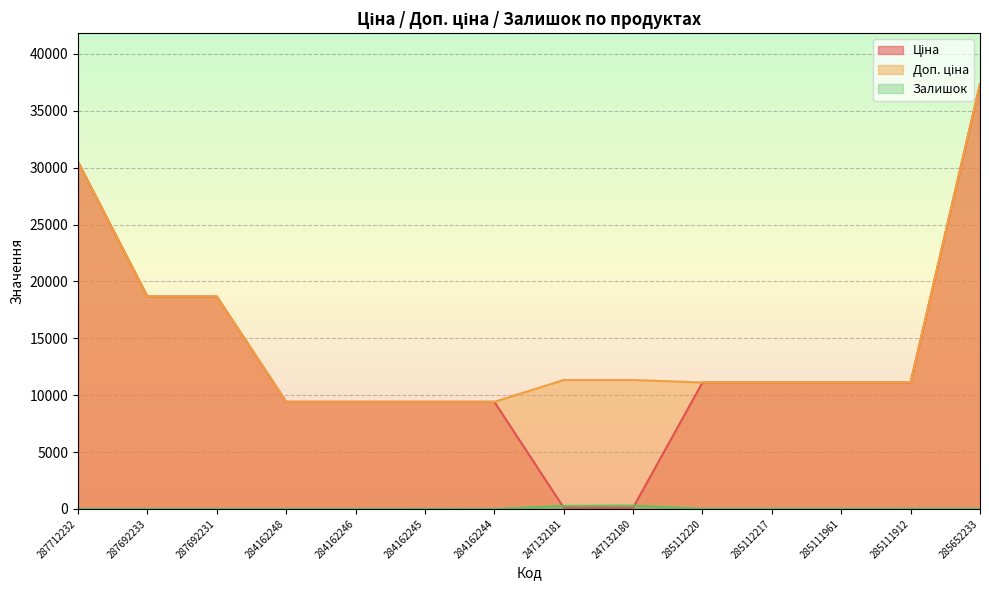

Which series has the largest total across all categories?

Доп. ціна